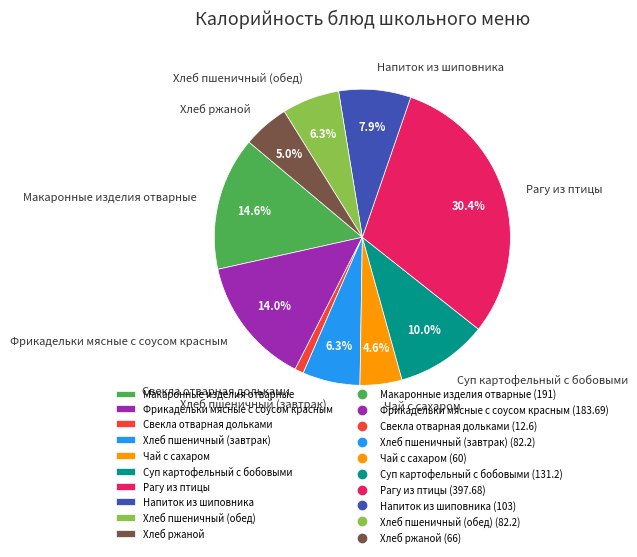

Count the number of slices in the pie.

10